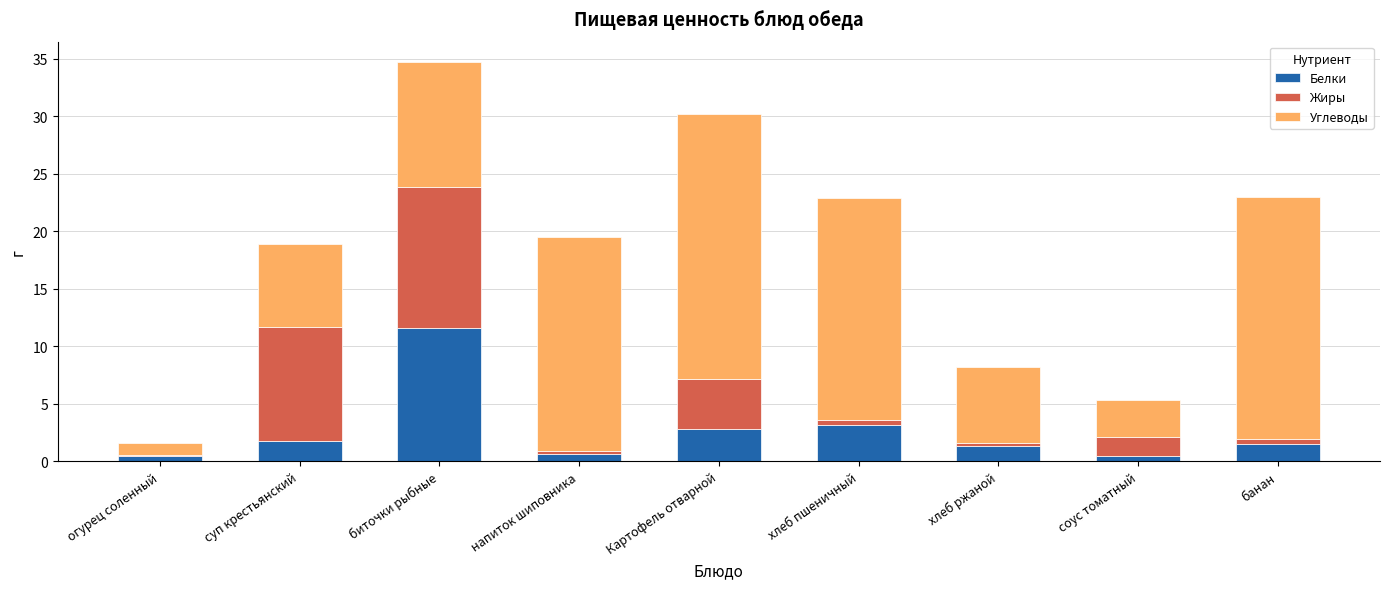

True or false: Белки has a value of 2.9 at Картофель отварной.

True